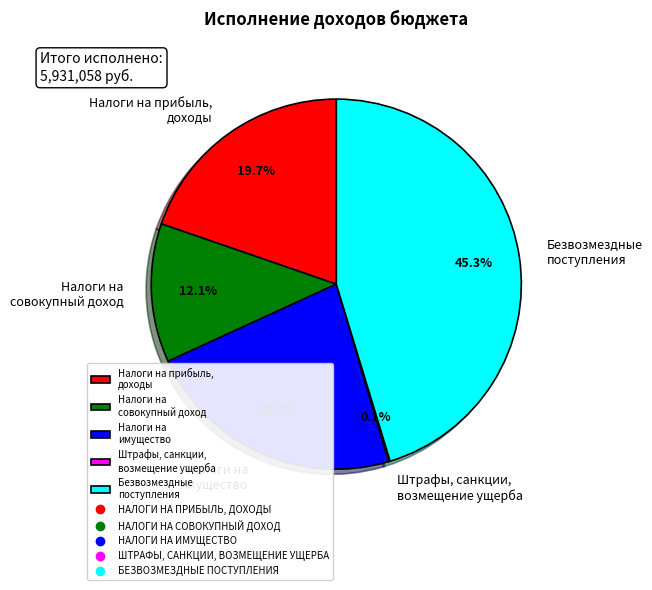

What is the largest slice in the pie chart?

Безвозмездные поступления